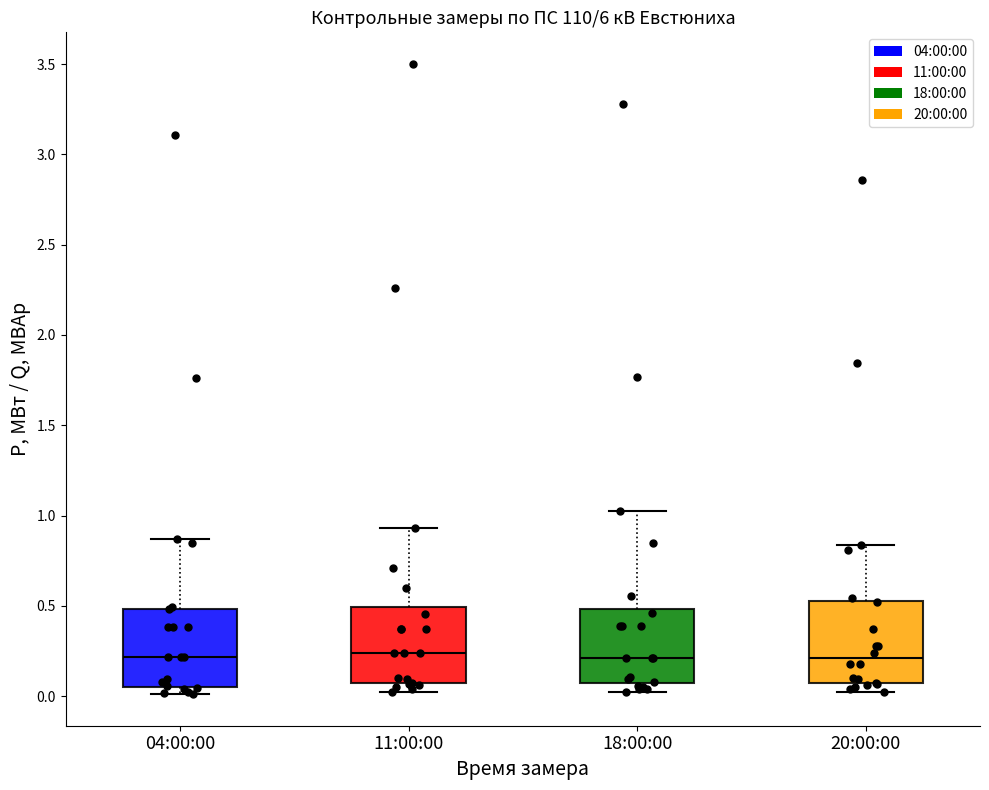

Reading left to right, read every box against the y-axis: the position of its median line, the range the box covers, and the ends of its whiskers. The values are not printed on the chart, so give them approximately, as read against the axis.

04:00:00: median 0.20, box 0.05 to 0.50, whiskers 0.00 to 0.85
11:00:00: median 0.25, box 0.05 to 0.50, whiskers 0.00 to 0.95
18:00:00: median 0.20, box 0.05 to 0.50, whiskers 0.00 to 1.00
20:00:00: median 0.20, box 0.05 to 0.55, whiskers 0.00 to 0.85